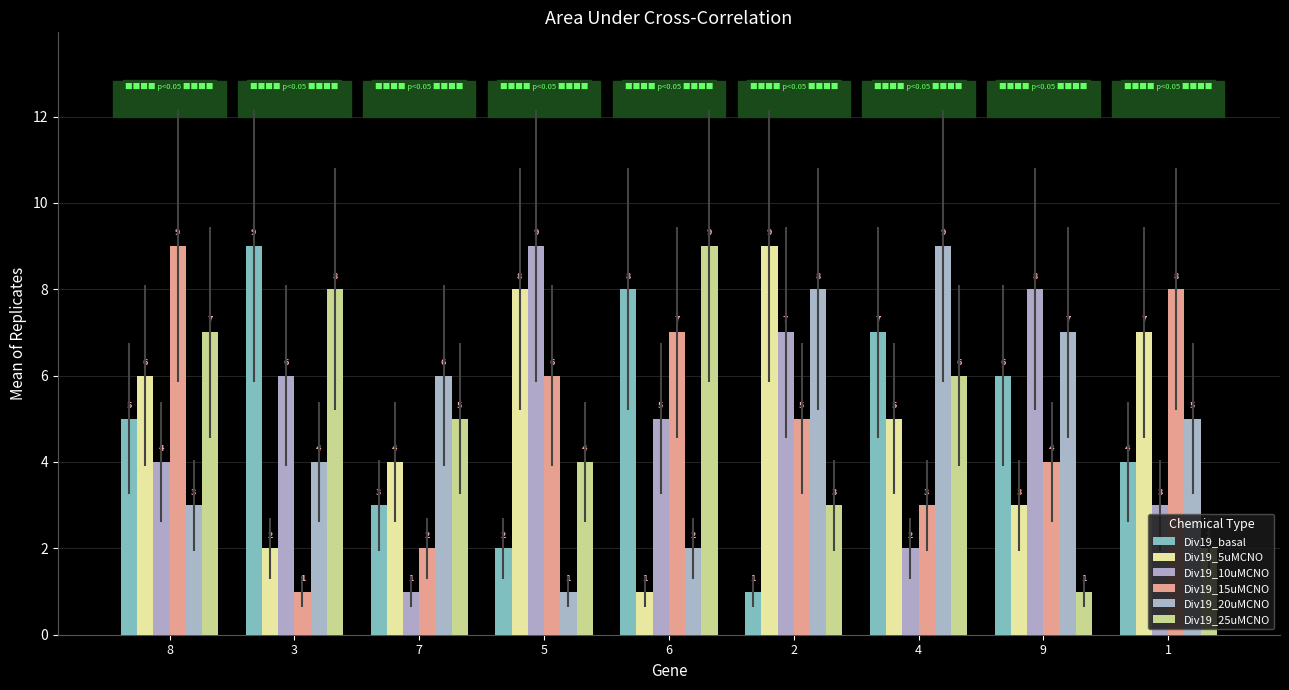

At how many categories does at least one series exceed 1?

9